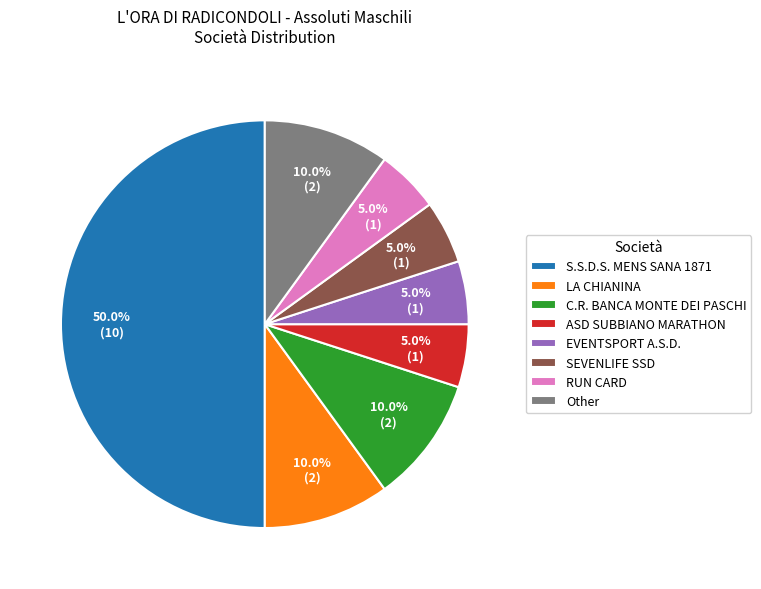

To the nearest percent, what portion does LA CHIANINA represent?

10%